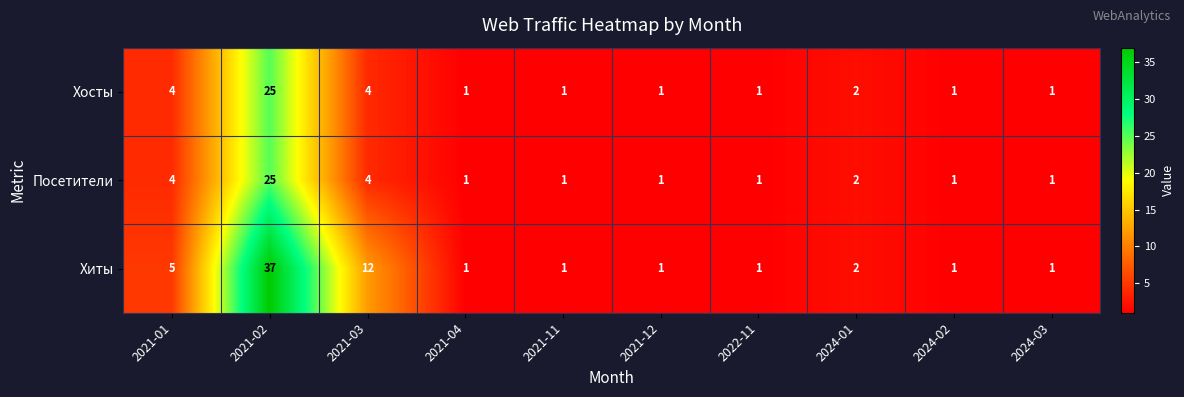

What is the average value of the Посетители series?

4